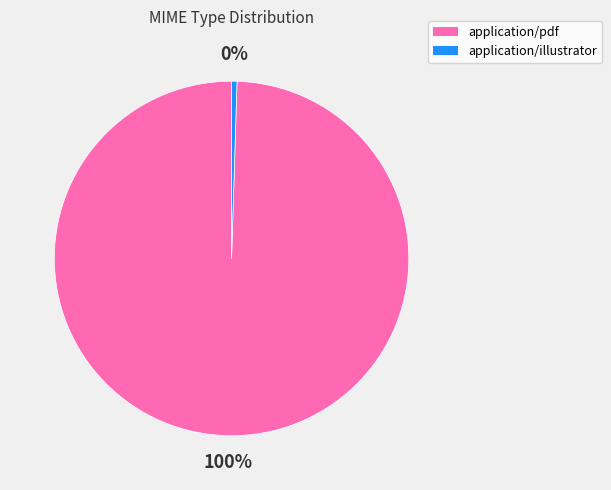

What is the largest slice in the pie chart?

application/pdf